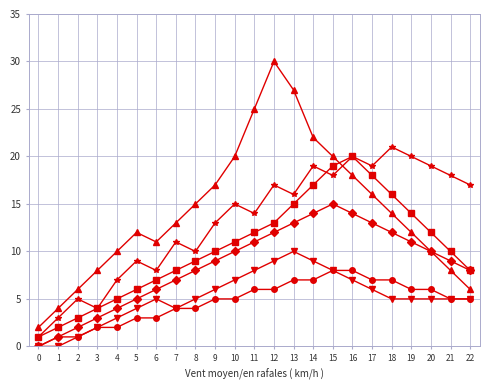

What is the maximum value shown in the chart?

30